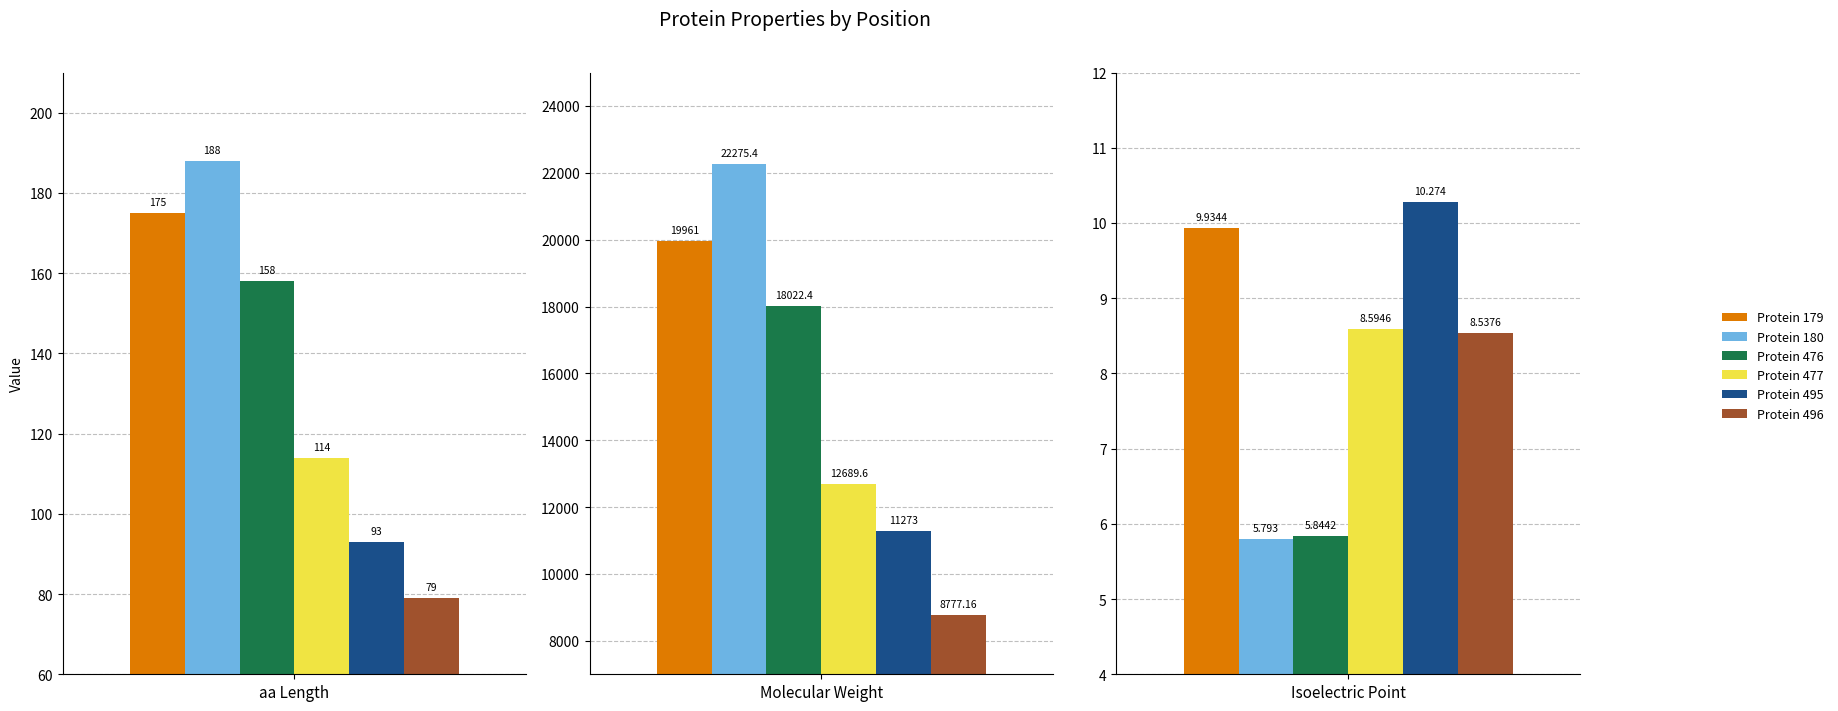

Where is Protein 476 nearest to the value 9014?

aa Length